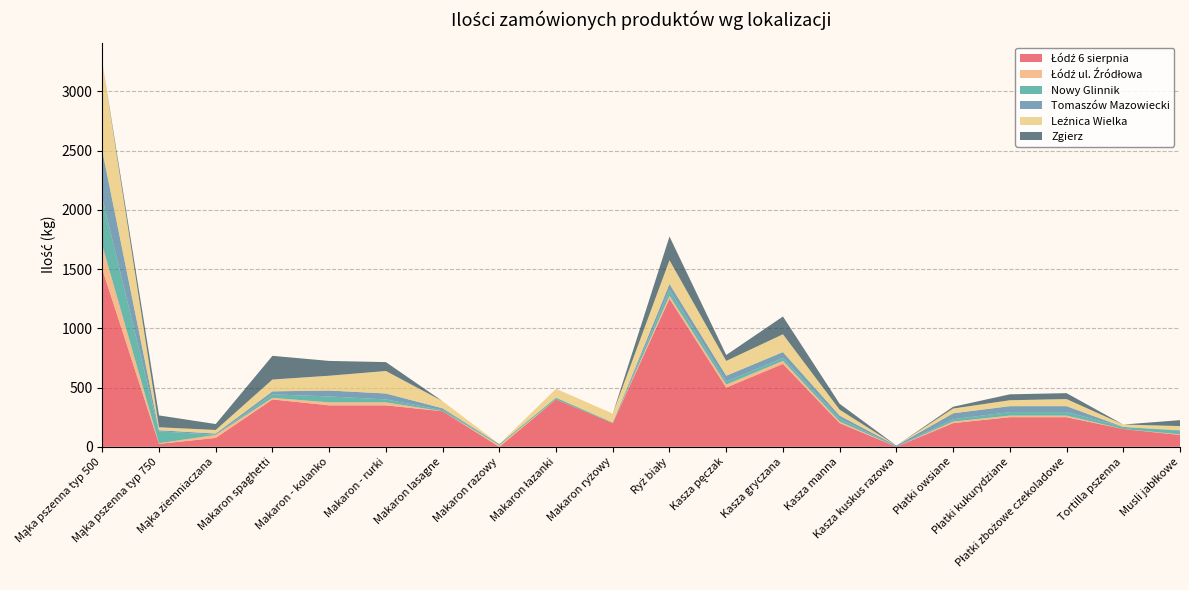

Reading left to right, transcribe all the data shown in this chart.

Łódź 6 sierpnia: Mąka pszenna typ 500=1500	Mąka pszenna typ 750=25	Mąka ziemniaczana=75	Makaron spaghetti=400	Makaron - kolanko=350	Makaron - rurki=350	Makaron lasagne=300	Makaron razowy=0	Makaron łazanki=400	Makaron ryżowy=200	Ryż biały=1250	Kasza pęczak=500	Kasza gryczana=700	Kasza manna=200	Kasza kuskus razowa=0	Płatki owsiane=200	Płatki kukurydziane=250	Płatki zbożowe czekoladowe=250	Tortilla pszenna=150	Musli jabłkowe=100
Łódź ul. Źródłowa: Mąka pszenna typ 500=200	Mąka pszenna typ 750=5	Mąka ziemniaczana=25	Makaron spaghetti=13	Makaron - kolanko=25	Makaron - rurki=25	Makaron lasagne=0	Makaron razowy=13	Makaron łazanki=0	Makaron ryżowy=0	Ryż biały=25	Kasza pęczak=25	Kasza gryczana=25	Kasza manna=13	Kasza kuskus razowa=0	Płatki owsiane=13	Płatki kukurydziane=13	Płatki zbożowe czekoladowe=13	Tortilla pszenna=0	Musli jabłkowe=5
Nowy Glinnik: Mąka pszenna typ 500=400	Mąka pszenna typ 750=100	Mąka ziemniaczana=2	Makaron spaghetti=30	Makaron - kolanko=50	Makaron - rurki=25	Makaron lasagne=10	Makaron razowy=10	Makaron łazanki=15	Makaron ryżowy=5	Ryż biały=50	Kasza pęczak=25	Kasza gryczana=25	Kasza manna=25	Kasza kuskus razowa=0	Płatki owsiane=20	Płatki kukurydziane=30	Płatki zbożowe czekoladowe=30	Tortilla pszenna=18	Musli jabłkowe=30
Tomaszów Mazowiecki: Mąka pszenna typ 500=400	Mąka pszenna typ 750=10	Mąka ziemniaczana=10	Makaron spaghetti=25	Makaron - kolanko=50	Makaron - rurki=50	Makaron lasagne=15	Makaron razowy=0	Makaron łazanki=0	Makaron ryżowy=0	Ryż biały=50	Kasza pęczak=50	Kasza gryczana=50	Kasza manna=25	Kasza kuskus razowa=10	Płatki owsiane=50	Płatki kukurydziane=50	Płatki zbożowe czekoladowe=50	Tortilla pszenna=0	Musli jabłkowe=5
Leźnica Wielka: Mąka pszenna typ 500=750	Mąka pszenna typ 750=25	Mąka ziemniaczana=30	Makaron spaghetti=100	Makaron - kolanko=125	Makaron - rurki=190	Makaron lasagne=60	Makaron razowy=0	Makaron łazanki=75	Makaron ryżowy=75	Ryż biały=200	Kasza pęczak=125	Kasza gryczana=150	Kasza manna=50	Kasza kuskus razowa=0	Płatki owsiane=40	Płatki kukurydziane=50	Płatki zbożowe czekoladowe=60	Tortilla pszenna=20	Musli jabłkowe=35
Zgierz: Mąka pszenna typ 500=0	Mąka pszenna typ 750=100	Mąka ziemniaczana=50	Makaron spaghetti=200	Makaron - kolanko=125	Makaron - rurki=75	Makaron lasagne=0	Makaron razowy=0	Makaron łazanki=0	Makaron ryżowy=0	Ryż biały=200	Kasza pęczak=50	Kasza gryczana=150	Kasza manna=50	Kasza kuskus razowa=0	Płatki owsiane=15	Płatki kukurydziane=50	Płatki zbożowe czekoladowe=50	Tortilla pszenna=0	Musli jabłkowe=50